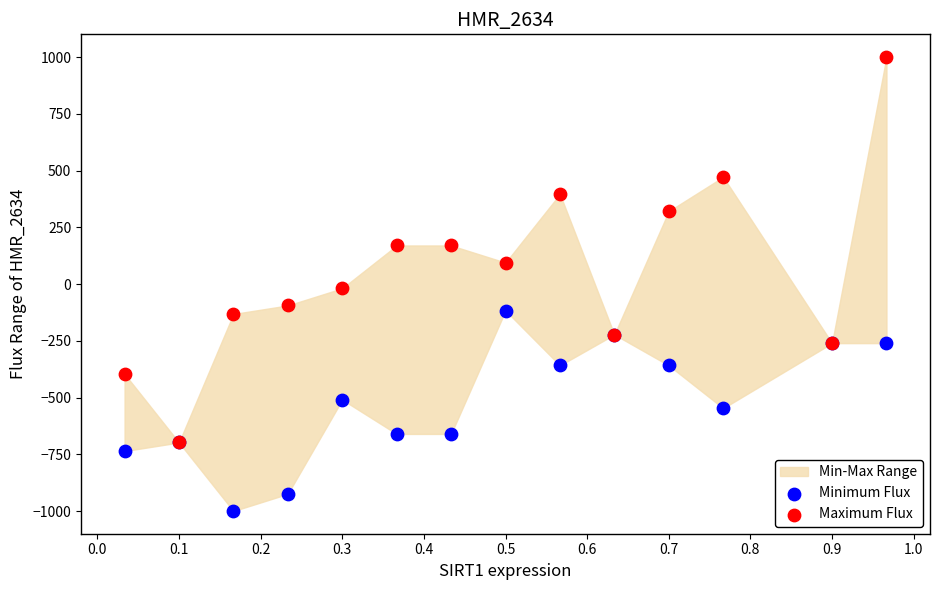

Which series has the largest Y range (max minus min)?

Maximum Flux